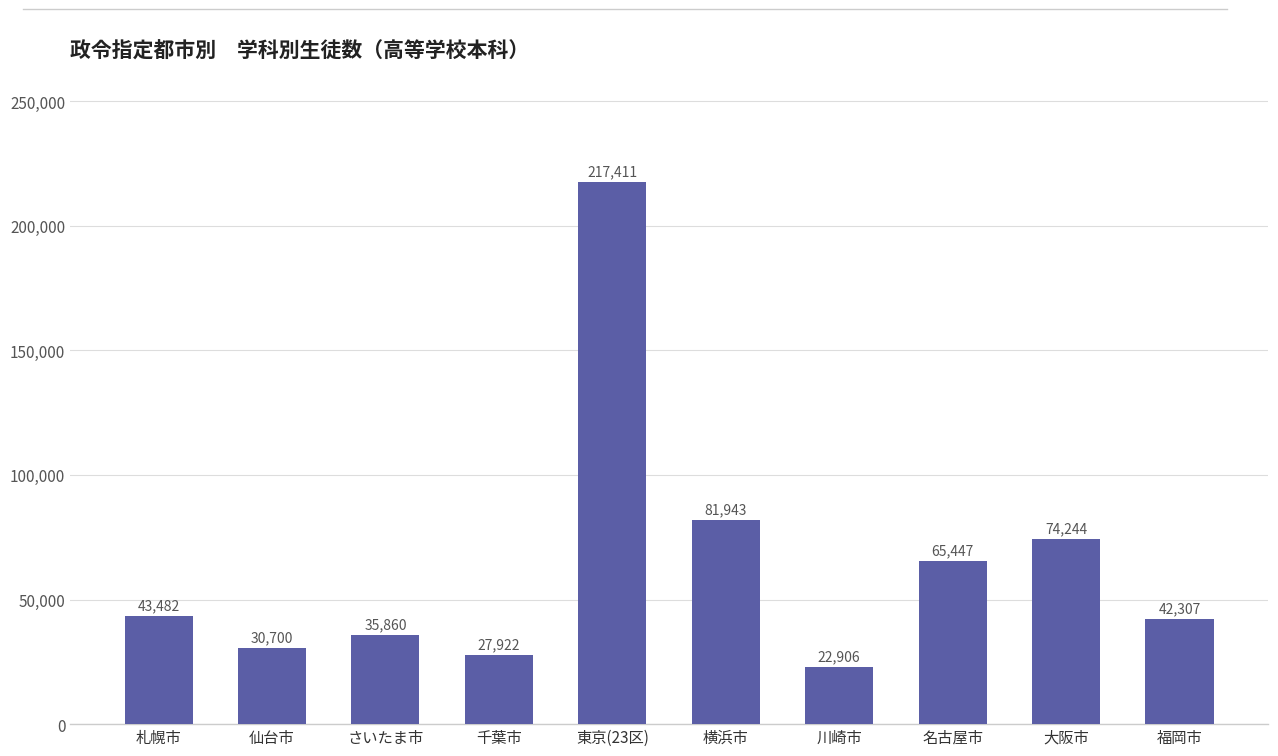

Where is the data nearest to the value 120158?

横浜市